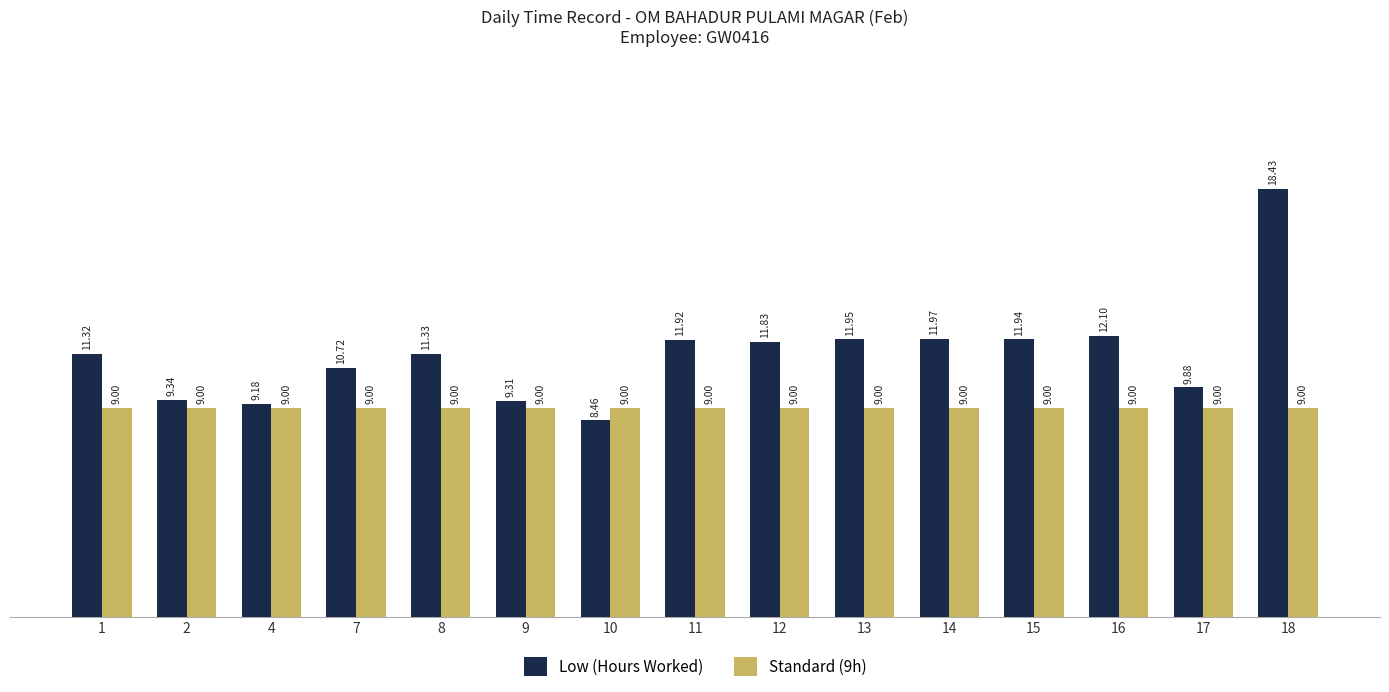

What is the sum of the Low (Hours Worked) values at 11 and 16?

24.0